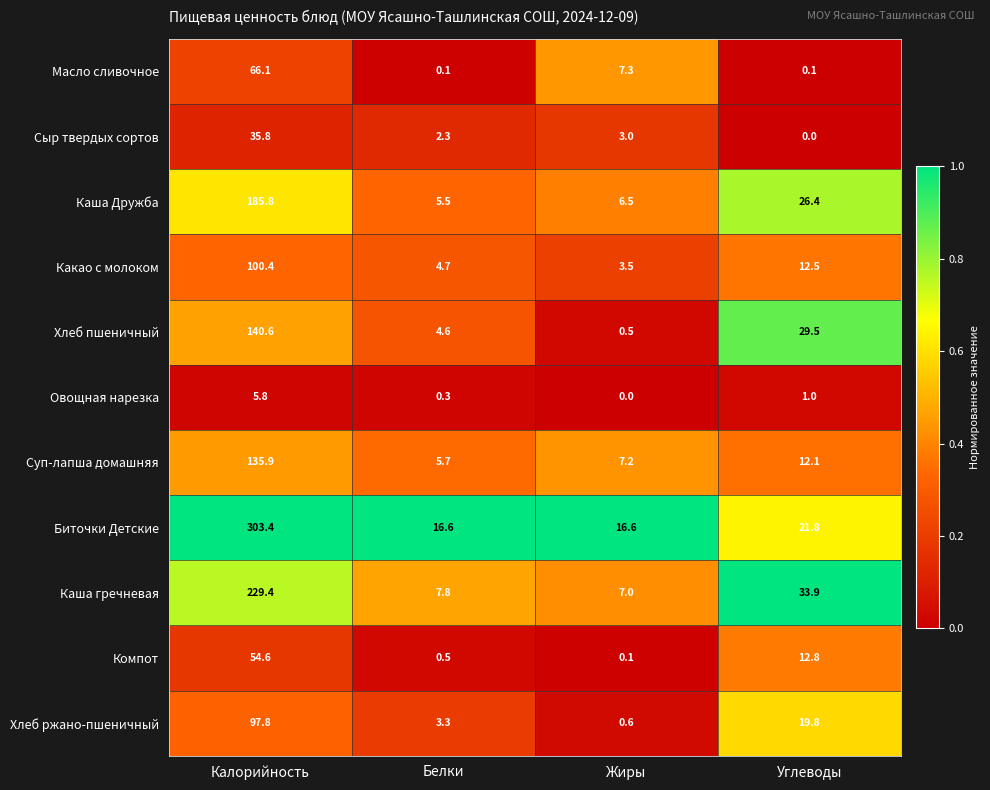

Which series changed the most between Белки and Углеводы?

Каша гречневая